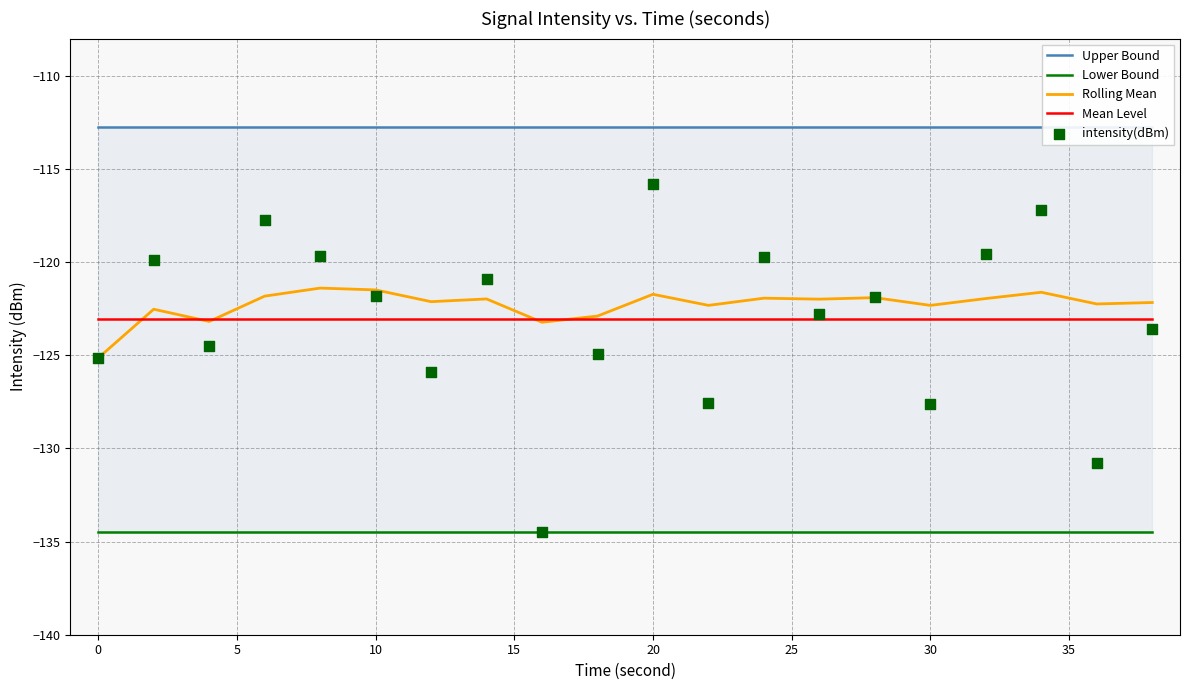

What are all the series names shown in the legend?

Upper Bound, Lower Bound, Rolling Mean, Mean Level, intensity(dBm)